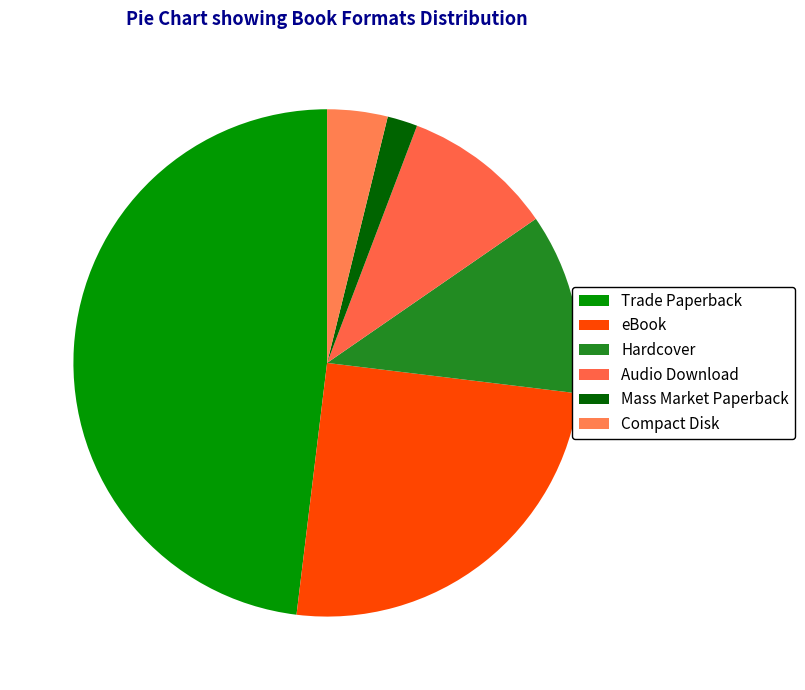

To the nearest percent, what percentage of the pie is Audio Download?

10%